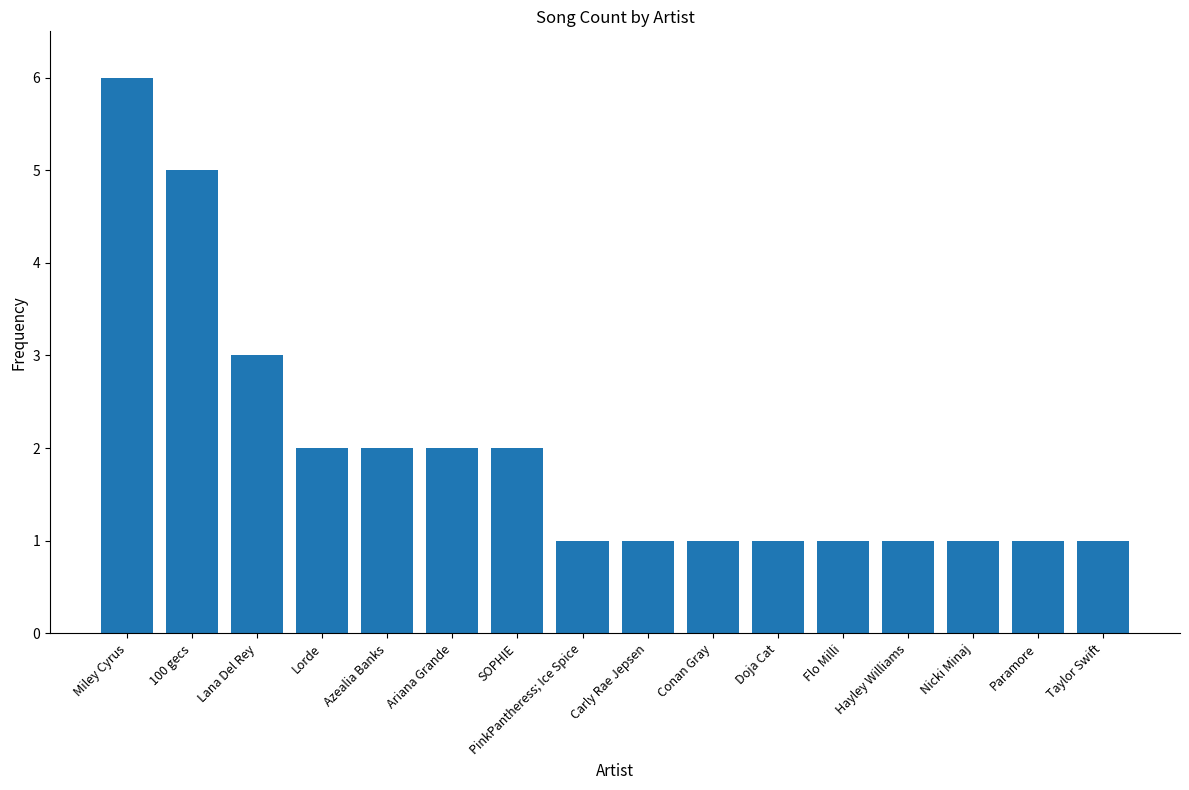

Count the number of data series in this chart.

1